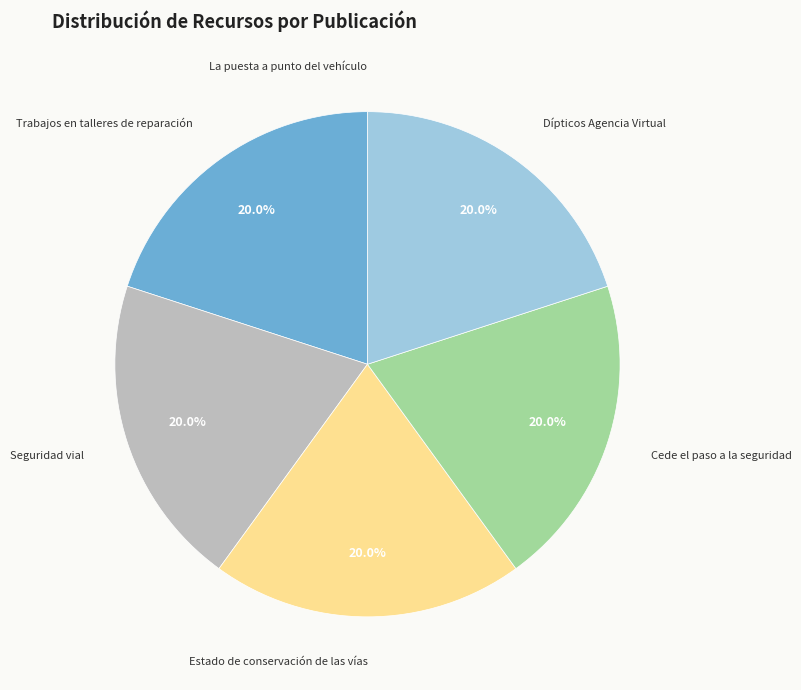

Does any single category account for the majority?

No